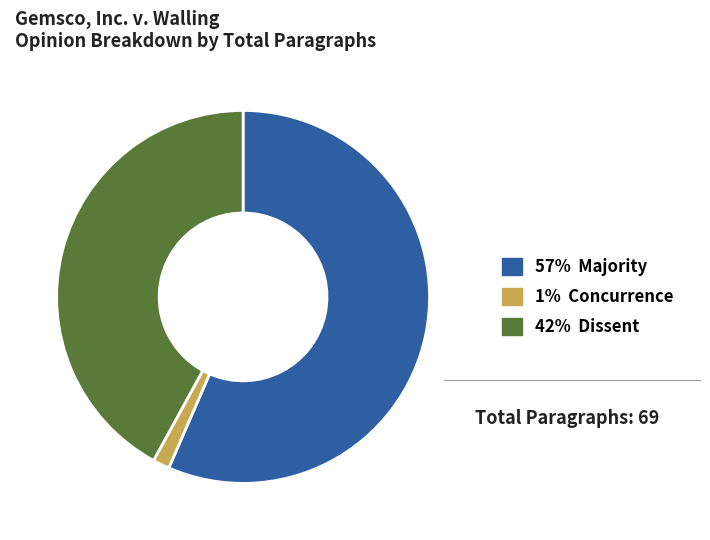

Is there a majority slice in this chart?

Yes